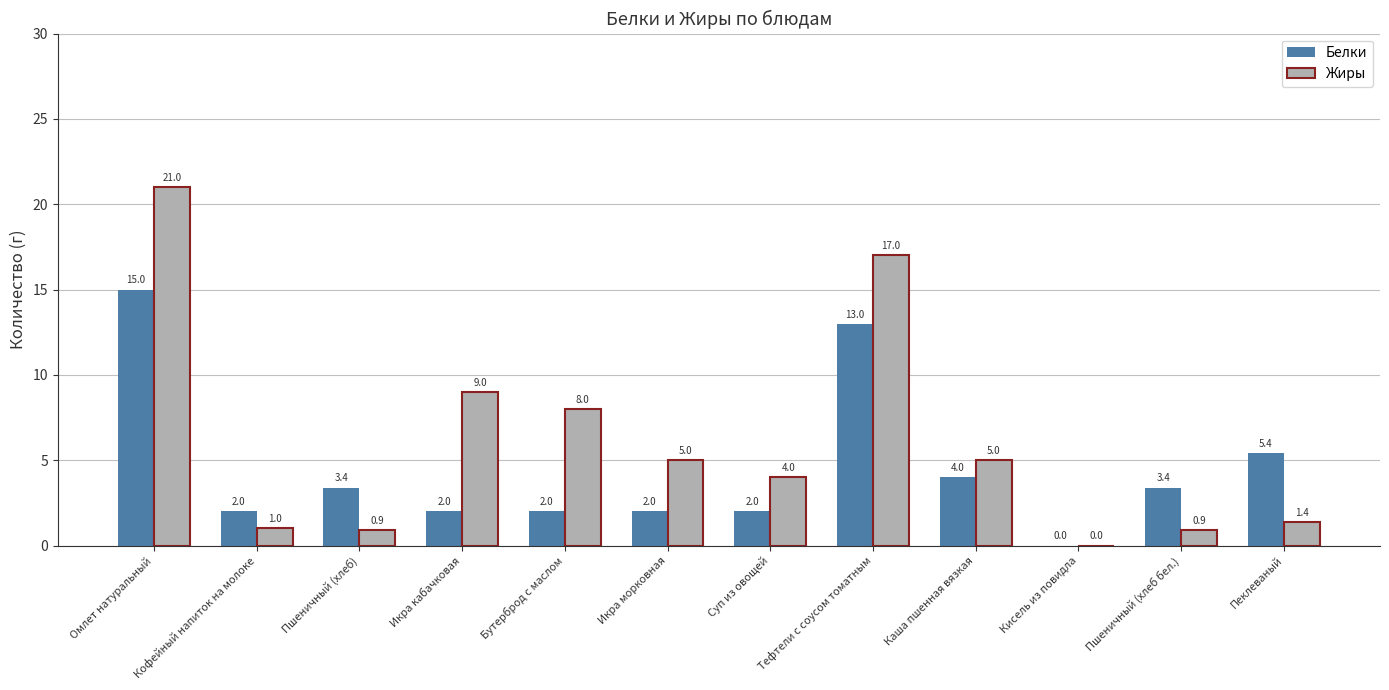

Does the chart contain stacked bars?

No